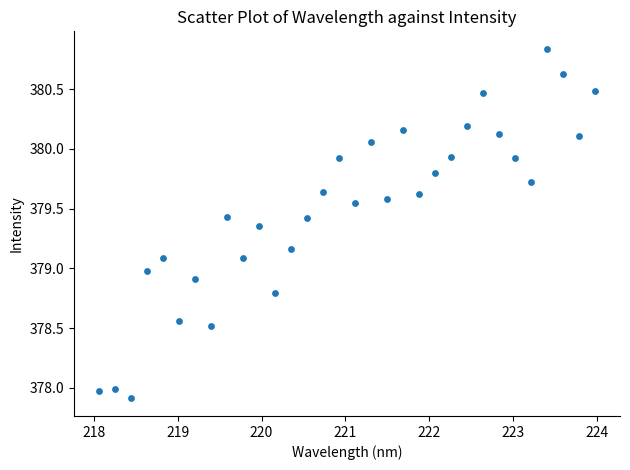

What is the range of Y values (max minus min)?

2.9